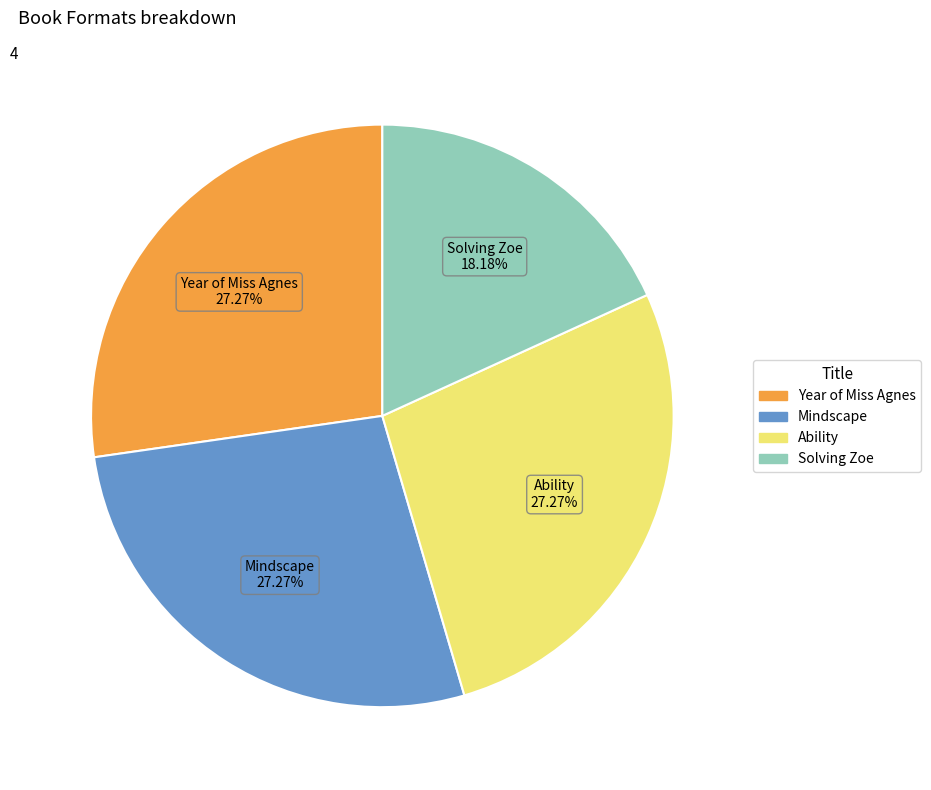

Is it true that Year of Miss Agnes is 17% of the pie?

False